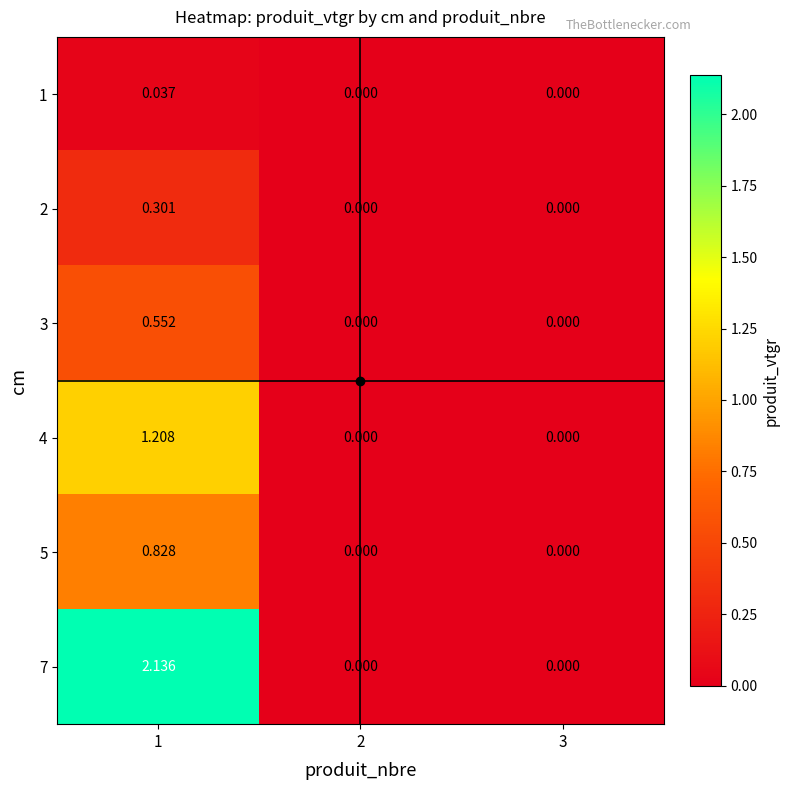

Rank the series by their maximum value, from highest to lowest.

7, 4, 5, 3, 2, 1